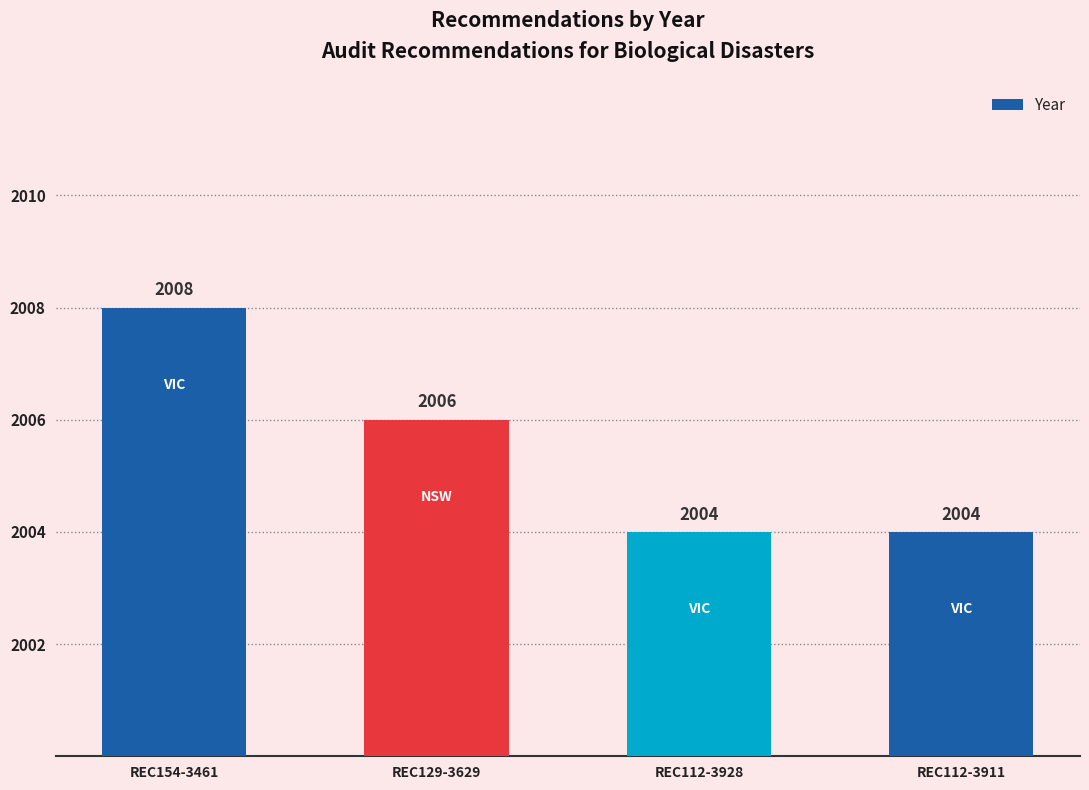

What is the change in value from REC154-3461 to REC112-3928?

-4